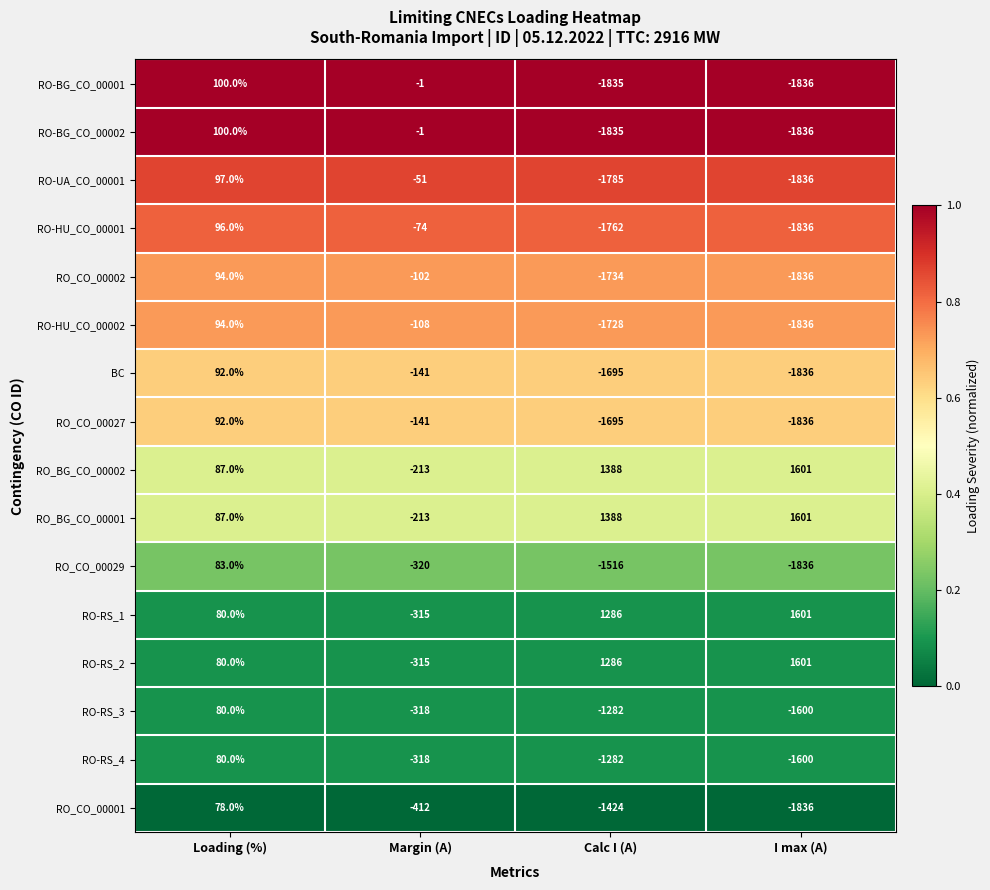

What is the difference between the highest and lowest values at I max (A)?

3437